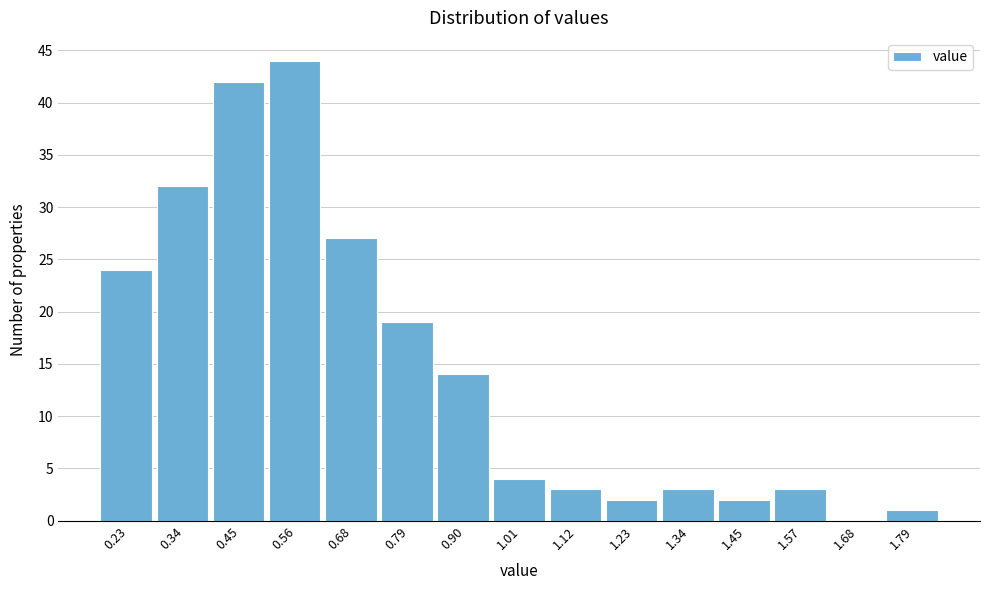

Reading left to right, list all the values displayed in this chart.

0.23=24	0.34=32	0.45=42	0.56=44	0.68=27	0.79=19	0.90=14	1.01=4	1.12=3	1.23=2	1.34=3	1.45=2	1.57=3	1.68=0	1.79=1